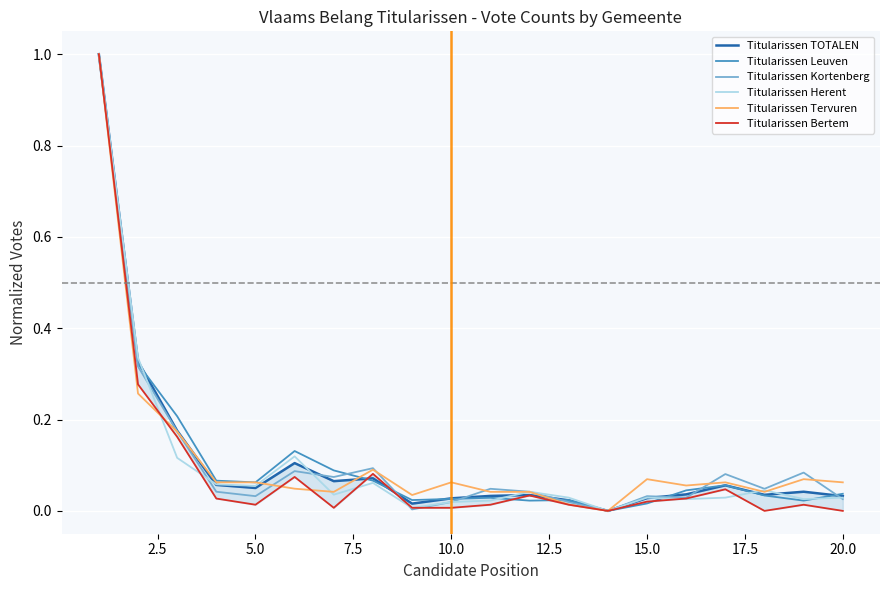

What is the maximum value for Titularissen Herent?

1.0